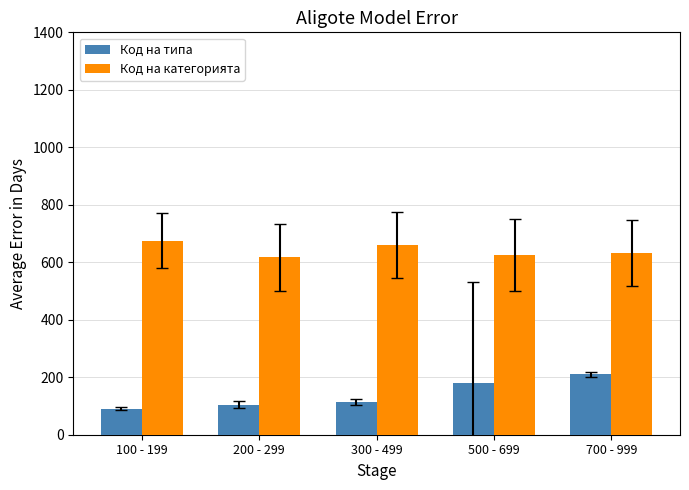

Count the Код на категорията values in the range 625 to 660.

3